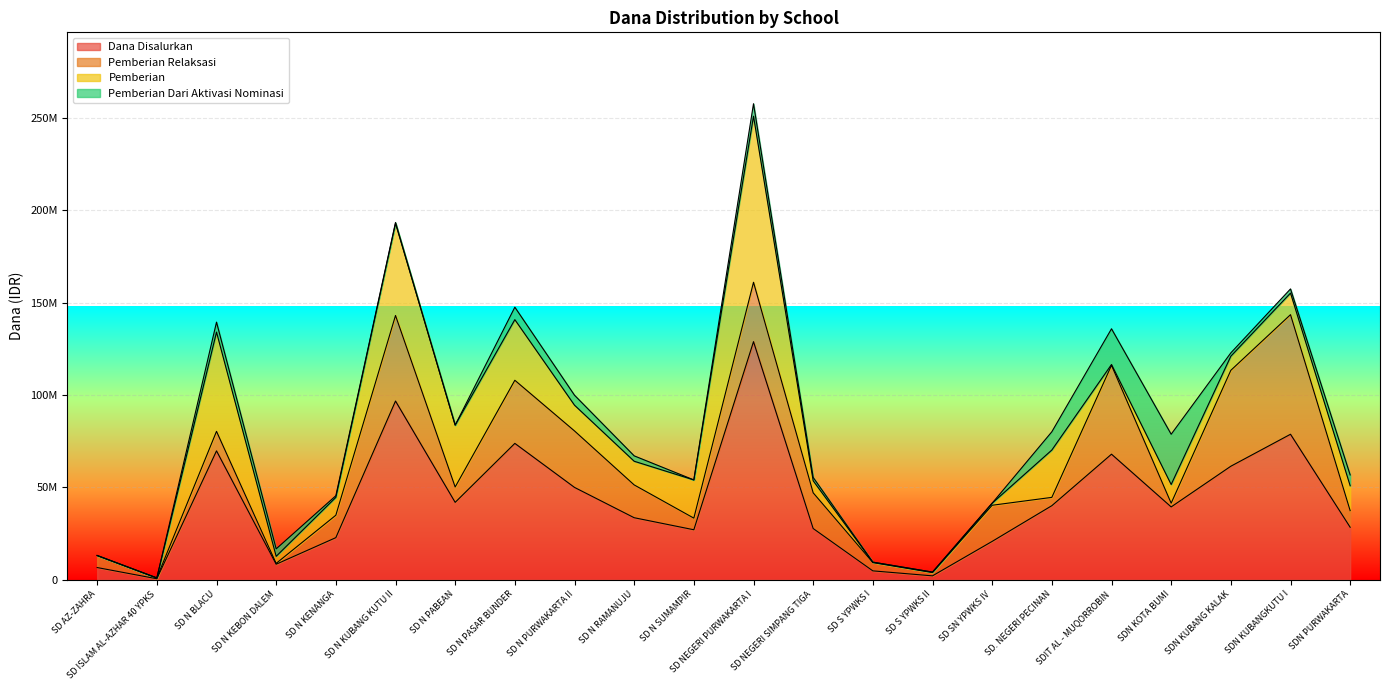

Where is the first local maximum for Pemberian Relaksasi?

SD N BLACU